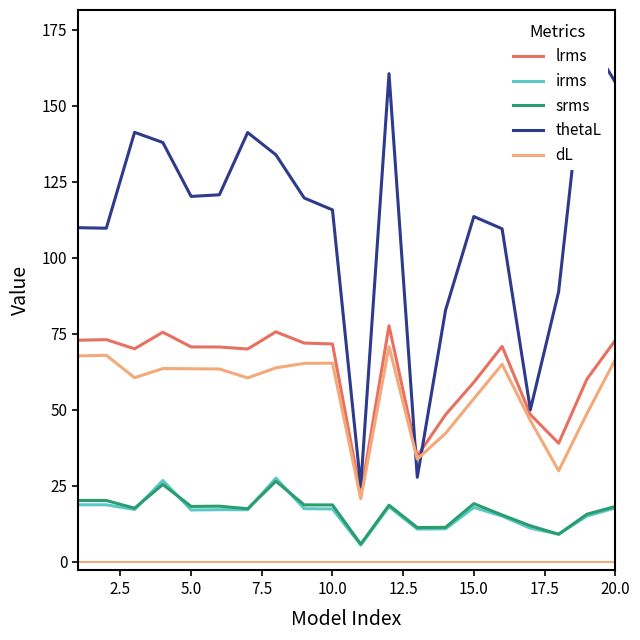

True or false: dL and srms cross at least once.

False